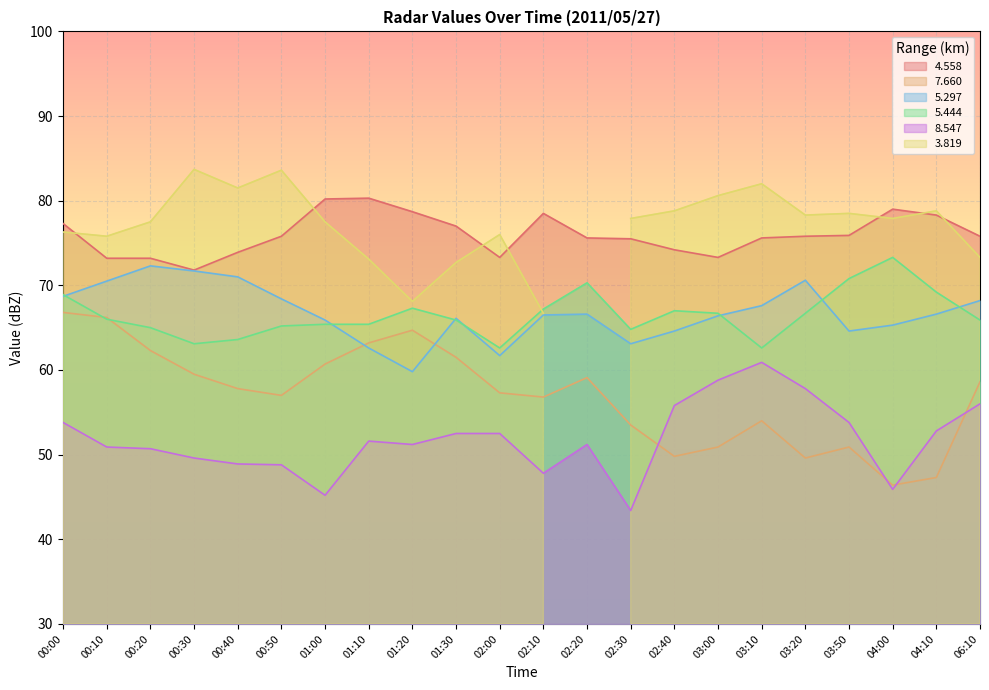

What is the label of the 12th point from the left?

02:10